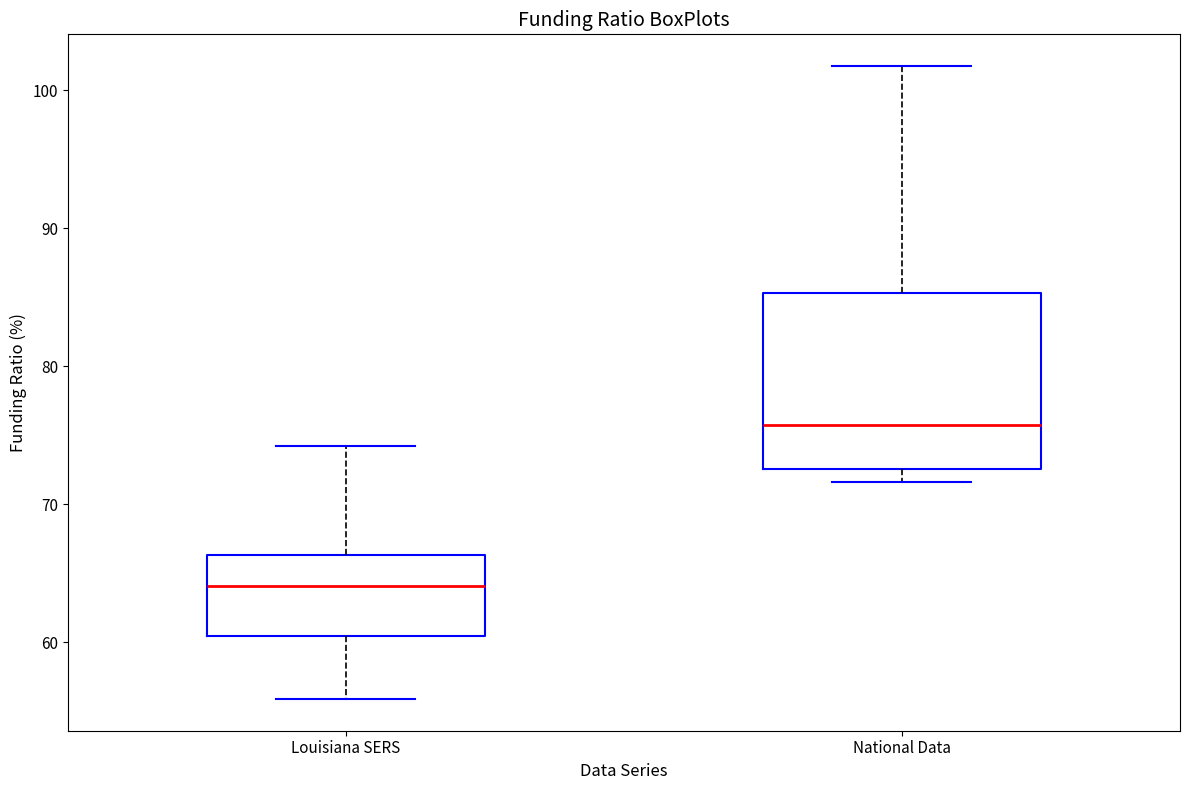

Reading left to right, transcribe this box plot: for each box, give where its median line is, the range the box spans, and where its two whiskers end, as read against the y-axis. The values are not printed on the chart, so give them approximately, as read against the axis.

Louisiana SERS: median 64, box 61 to 66, whiskers 56 to 74
National Data: median 76, box 73 to 85, whiskers 72 to 102